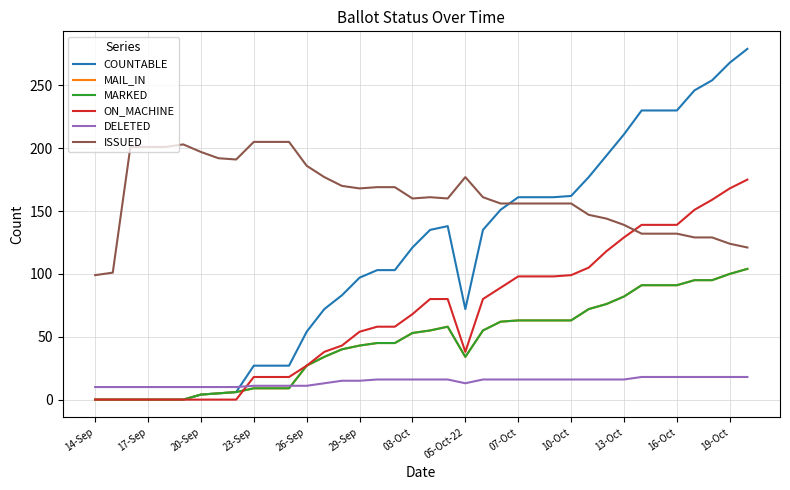

What is the average value of the MARKED series?

46